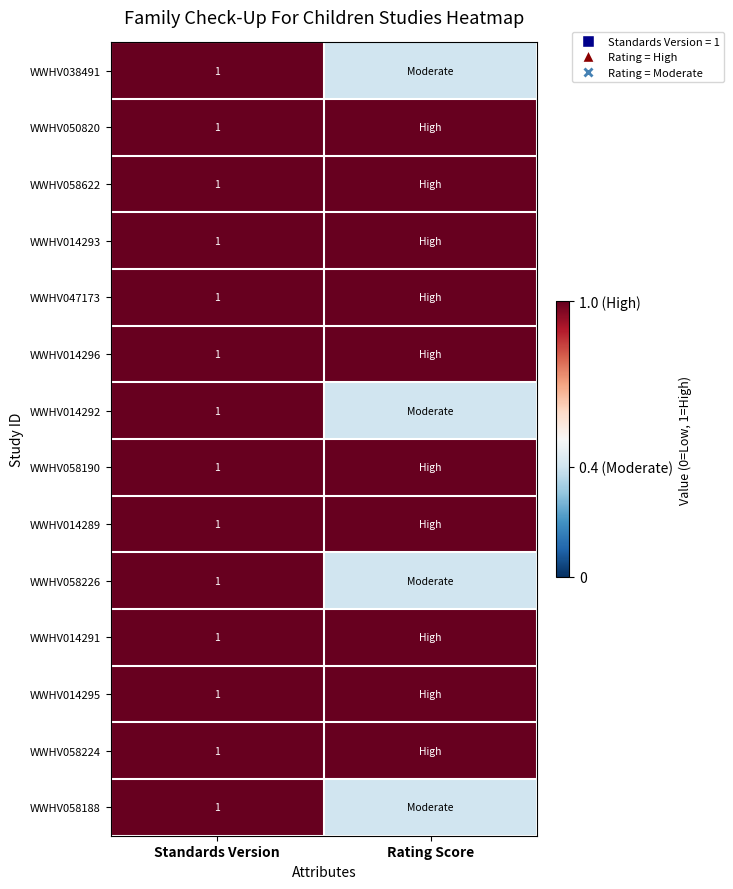

At which category is the sum across all series the highest?

Standards Version